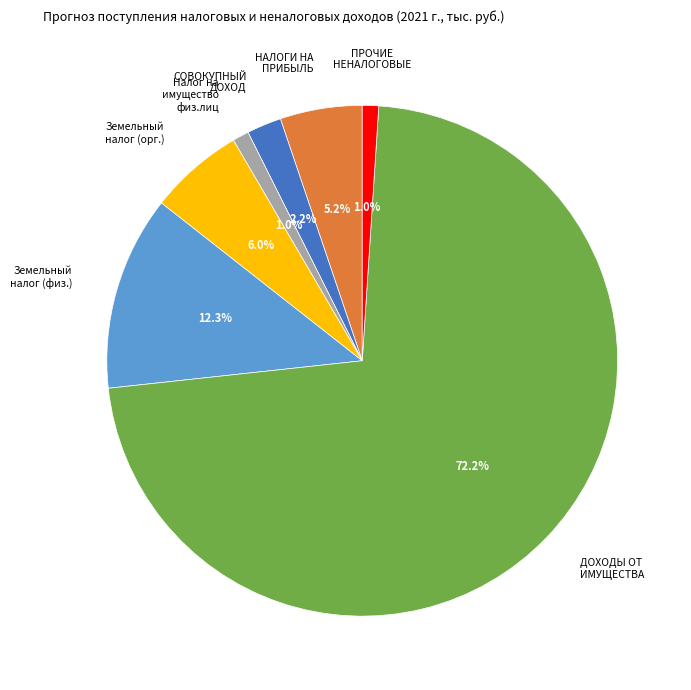

How many slices are in this pie chart?

7